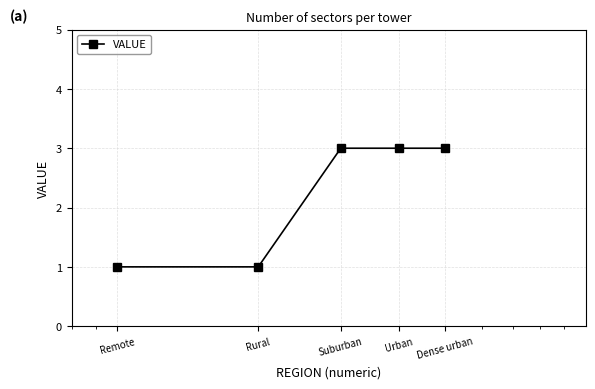

What is the maximum value shown in the chart?

3